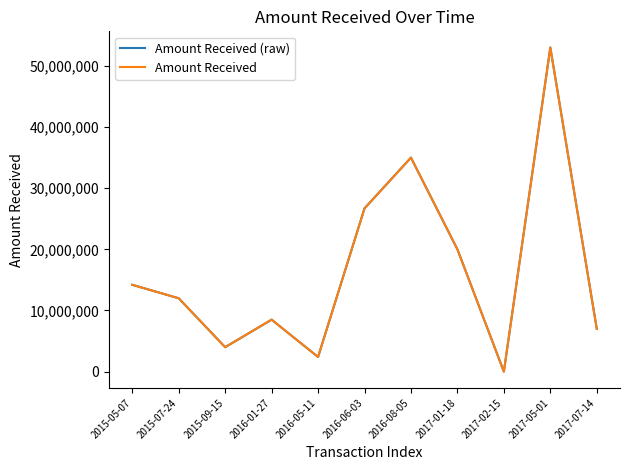

Does the chart have visible grid lines?

No